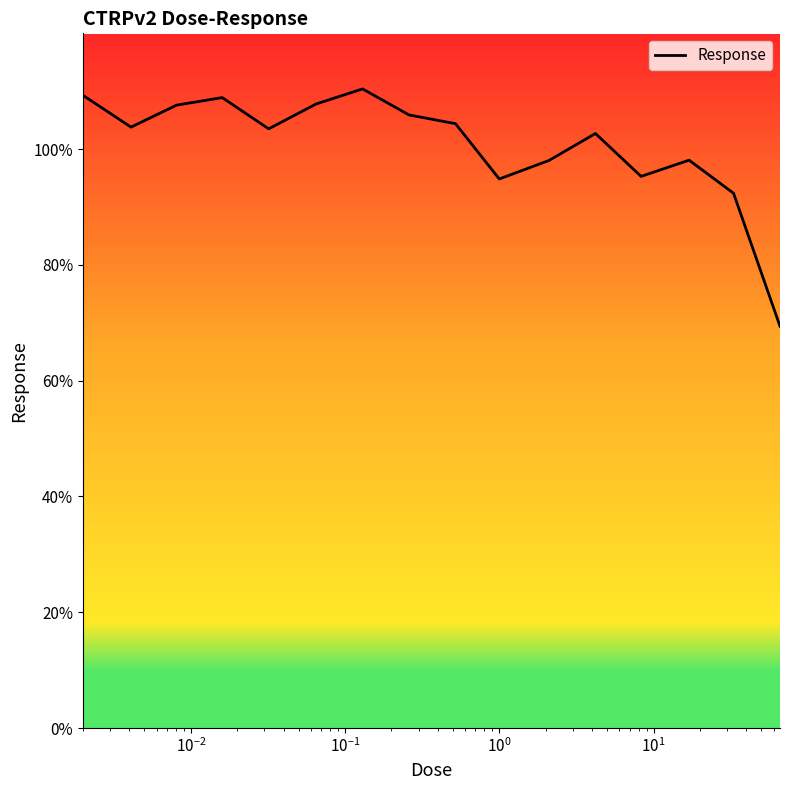

What is the maximum value shown in the chart?

110.4